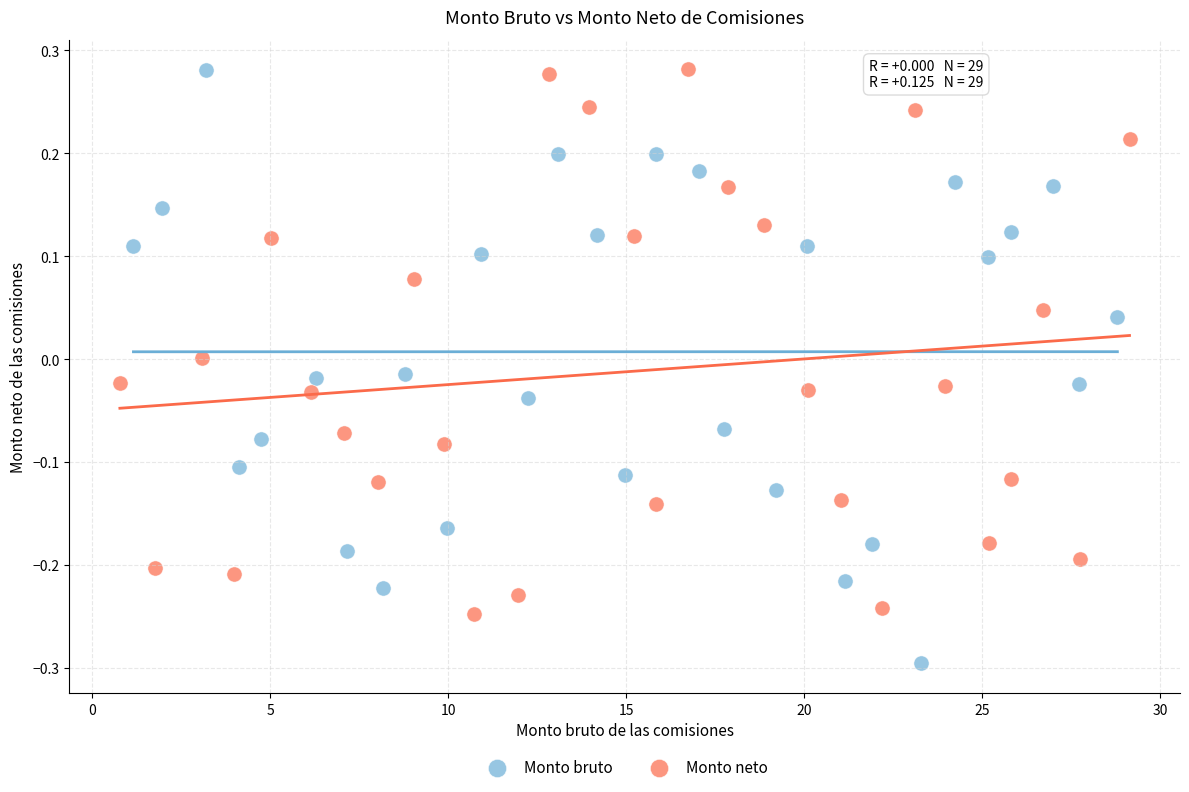

What are all the series names shown in the legend?

Monto bruto, Monto neto